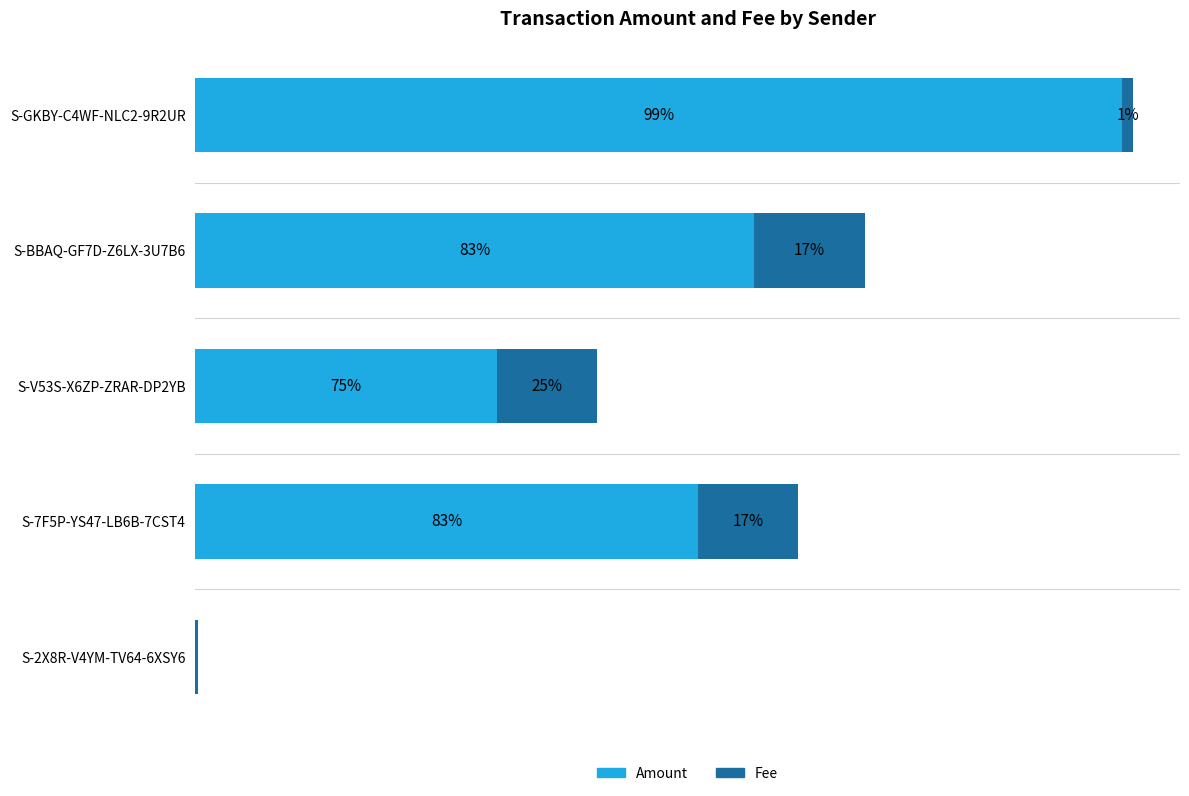

What are all the series names shown in the legend?

Amount, Fee